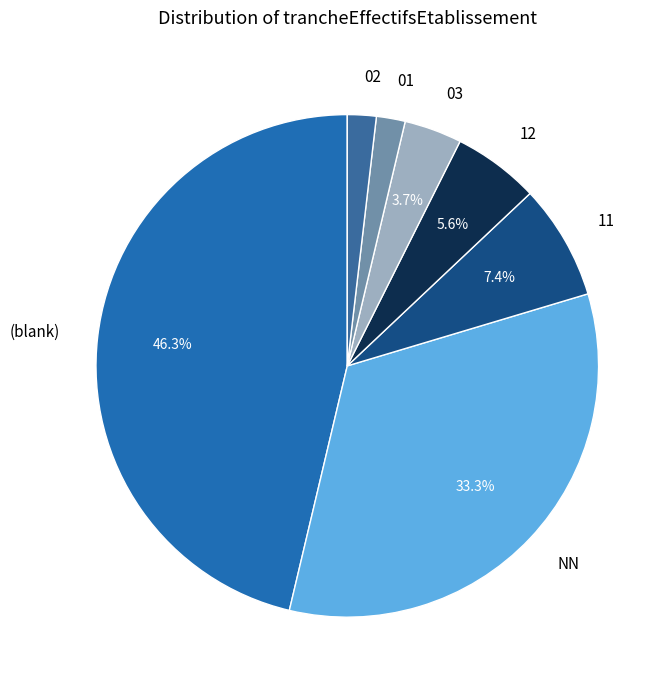

Which category has the biggest portion of the pie?

(blank)